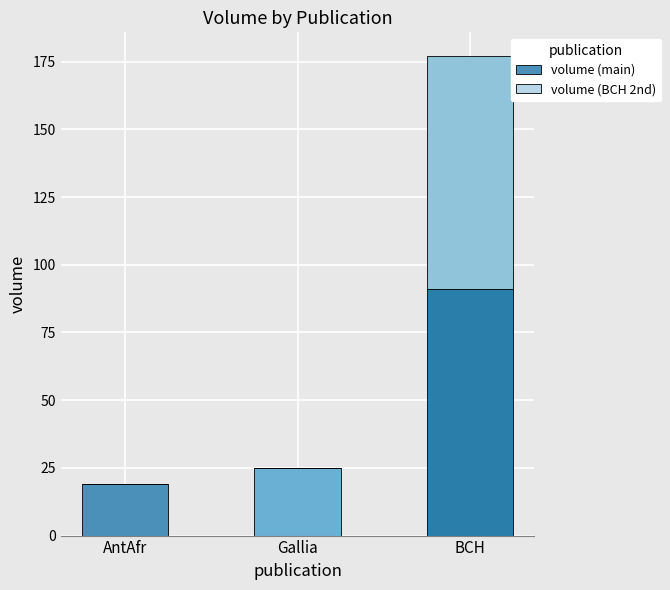

What is the total value across all series at BCH?

177